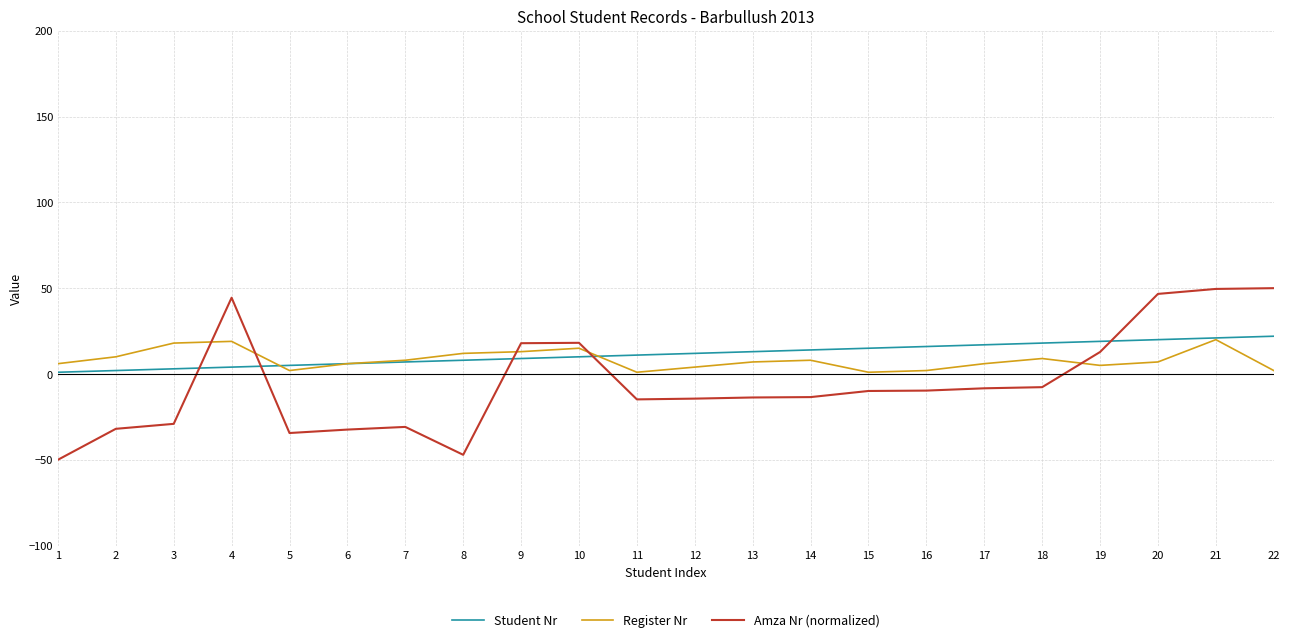

What is the maximum value for Student Nr?

22.0